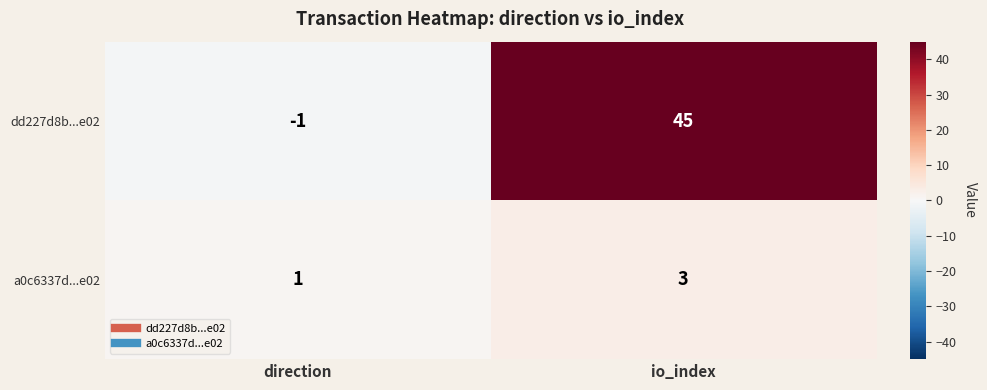

What is the minimum value shown in the chart?

-1